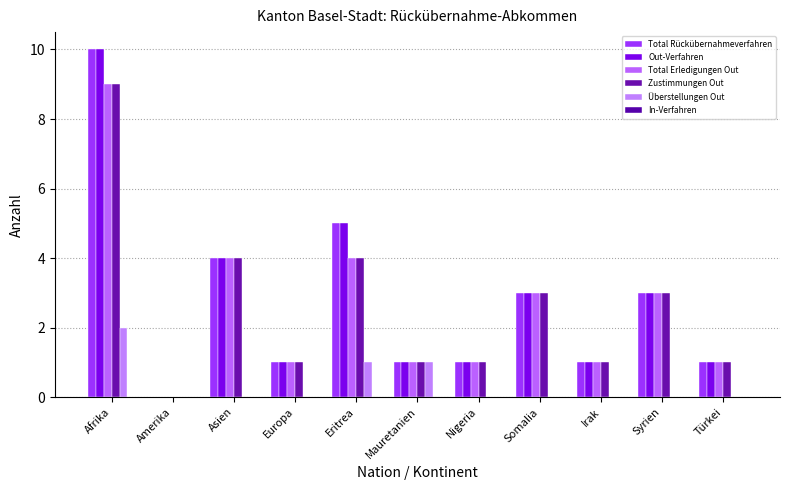

Which series has the largest total across all categories?

Total Rückübernahmeverfahren